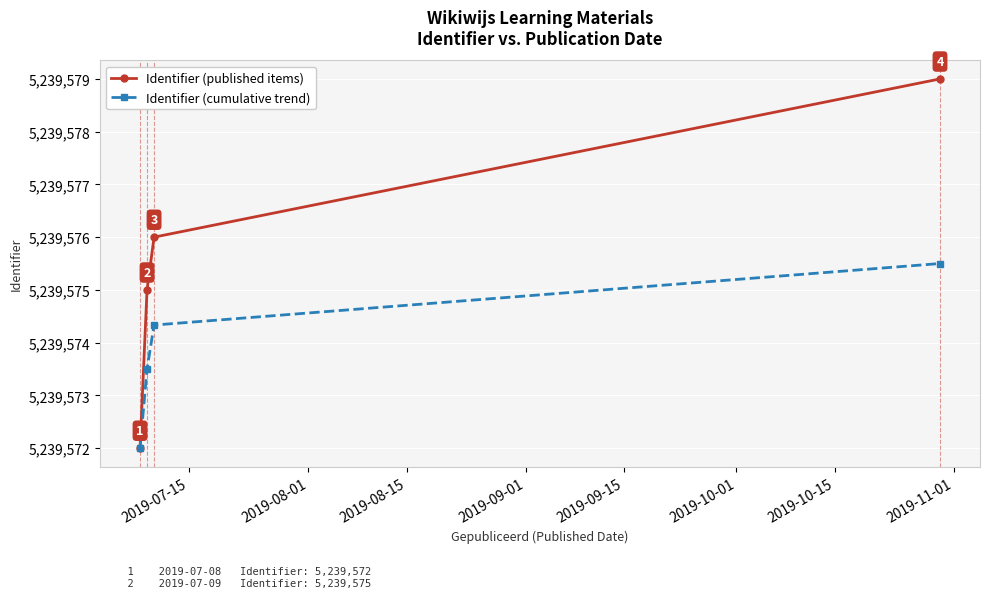

How many Identifier (cumulative trend) values are between 5239573 and 5239575?

2